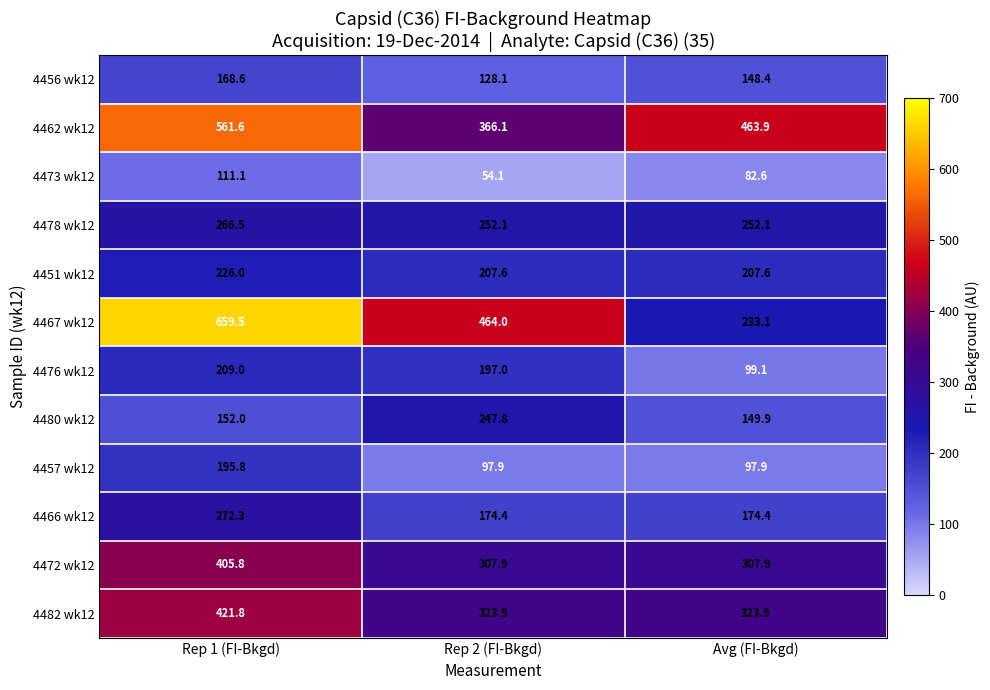

Which series has the largest total across all categories?

4462 wk12